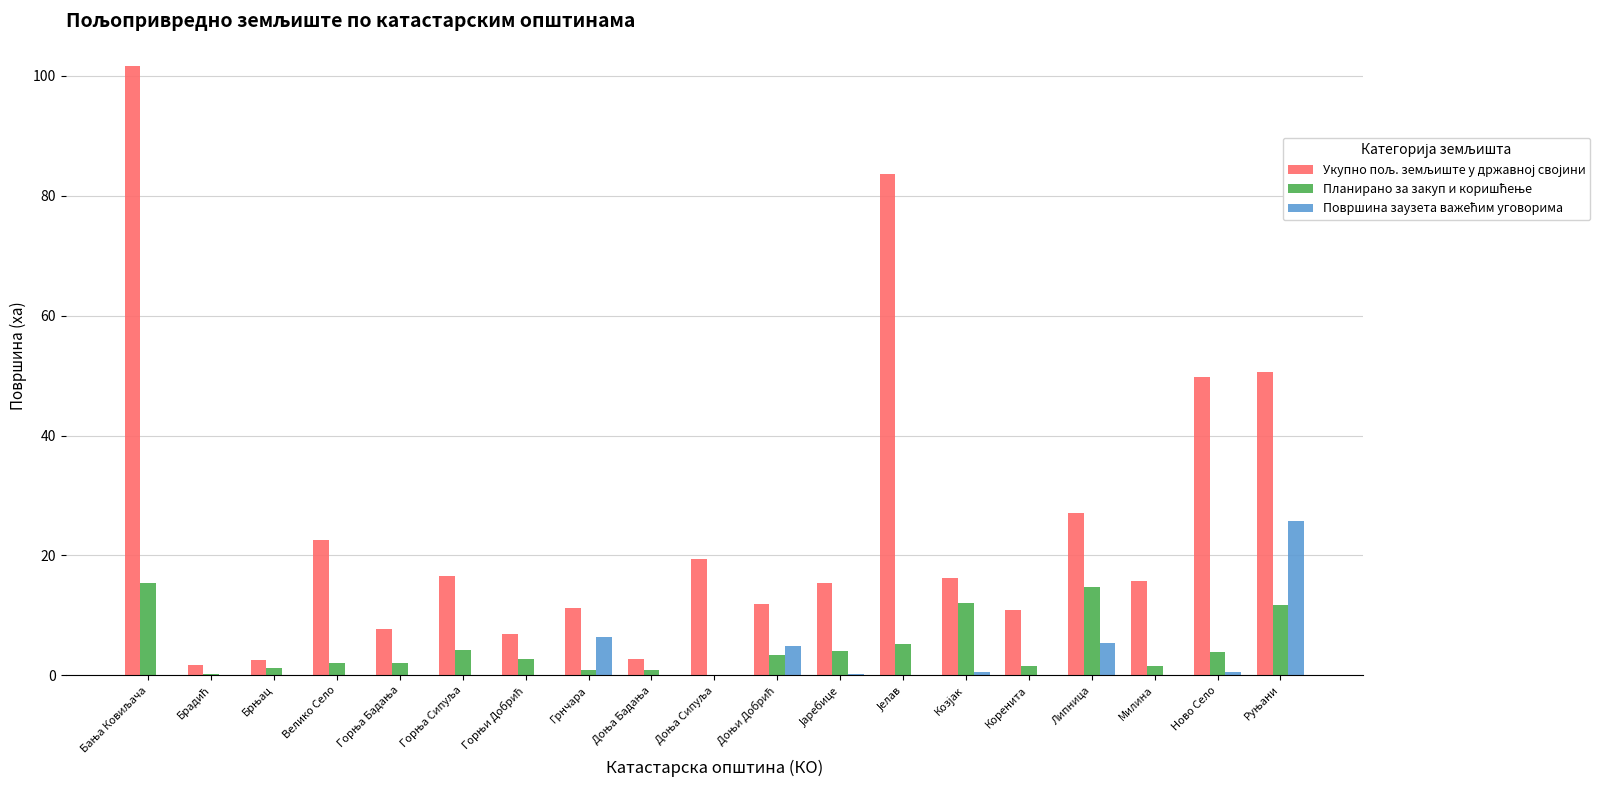

Count the number of data series in this chart.

3